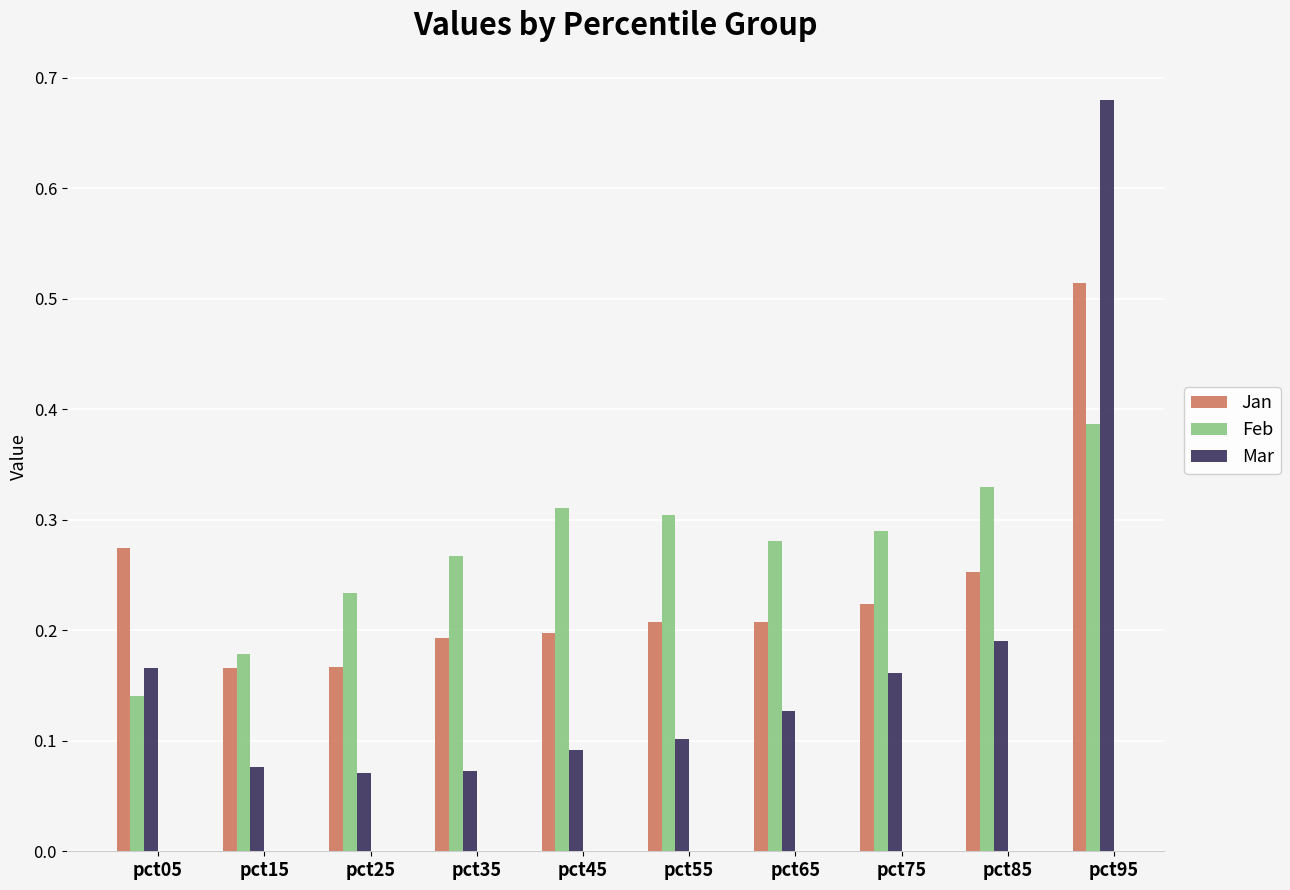

How many groups of bars are there?

10